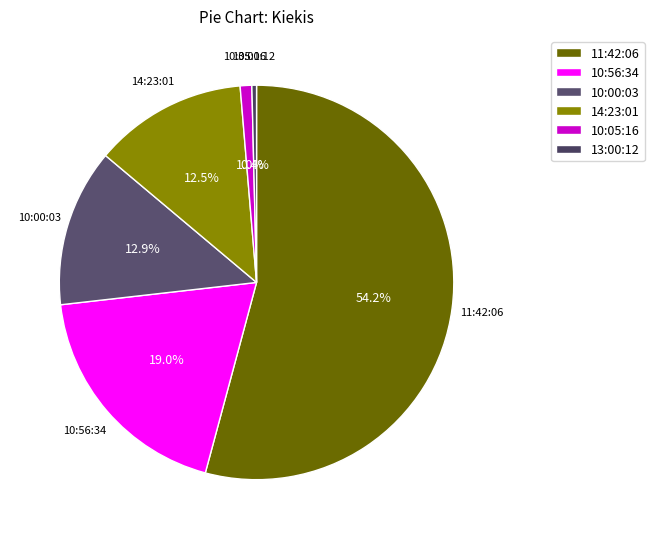

Which slice is the smallest?

13:00:12